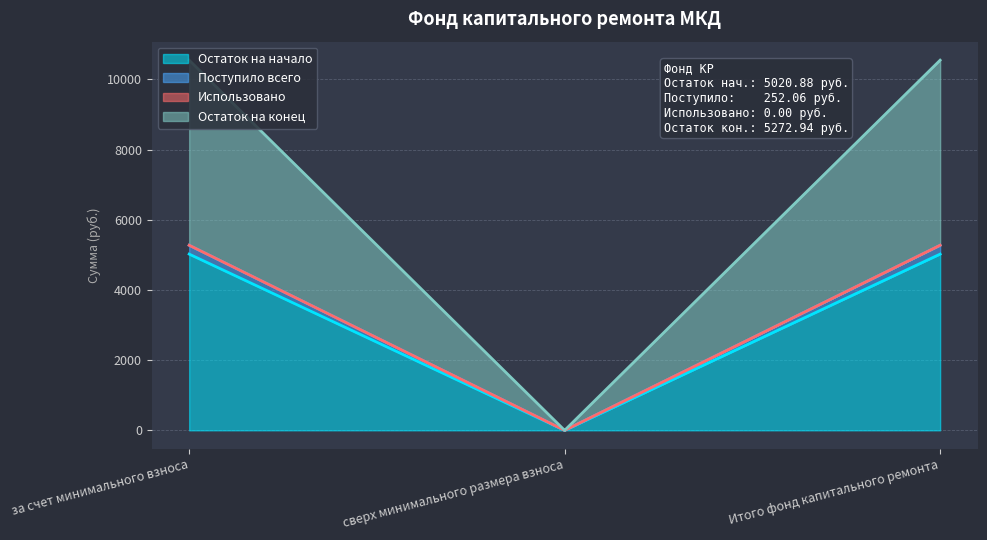

What is the maximum value for Поступило всего?

5272.9